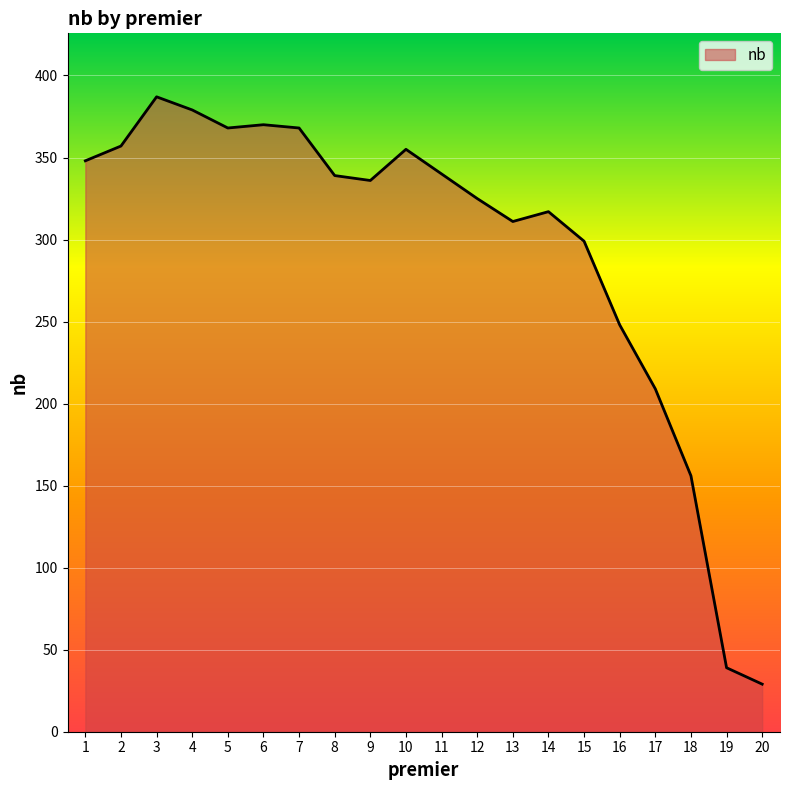

What is the smallest value displayed?

29